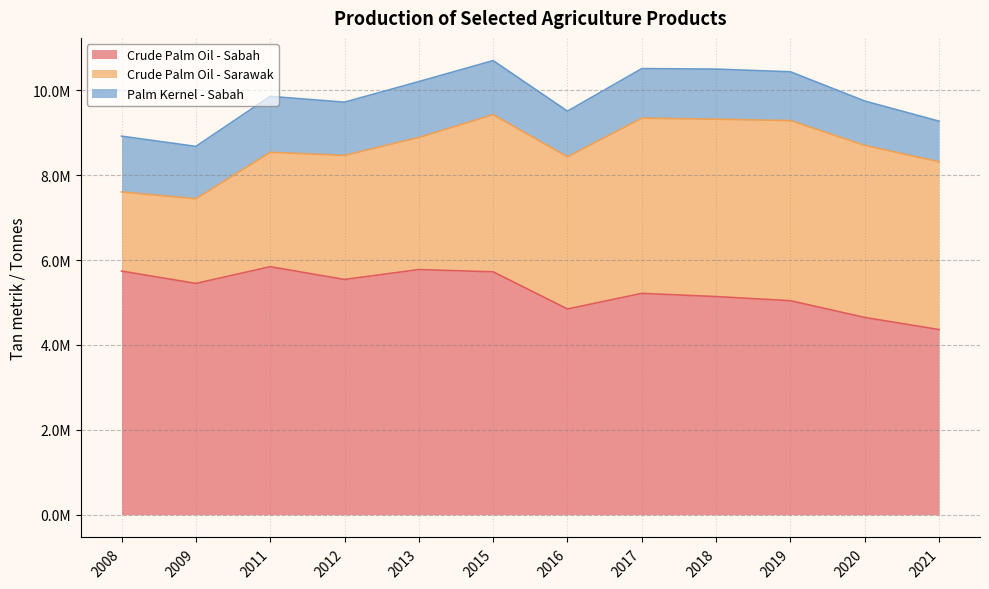

In Palm Kernel - Sabah, how many points are higher than both neighbors (excluding endpoints)?

3